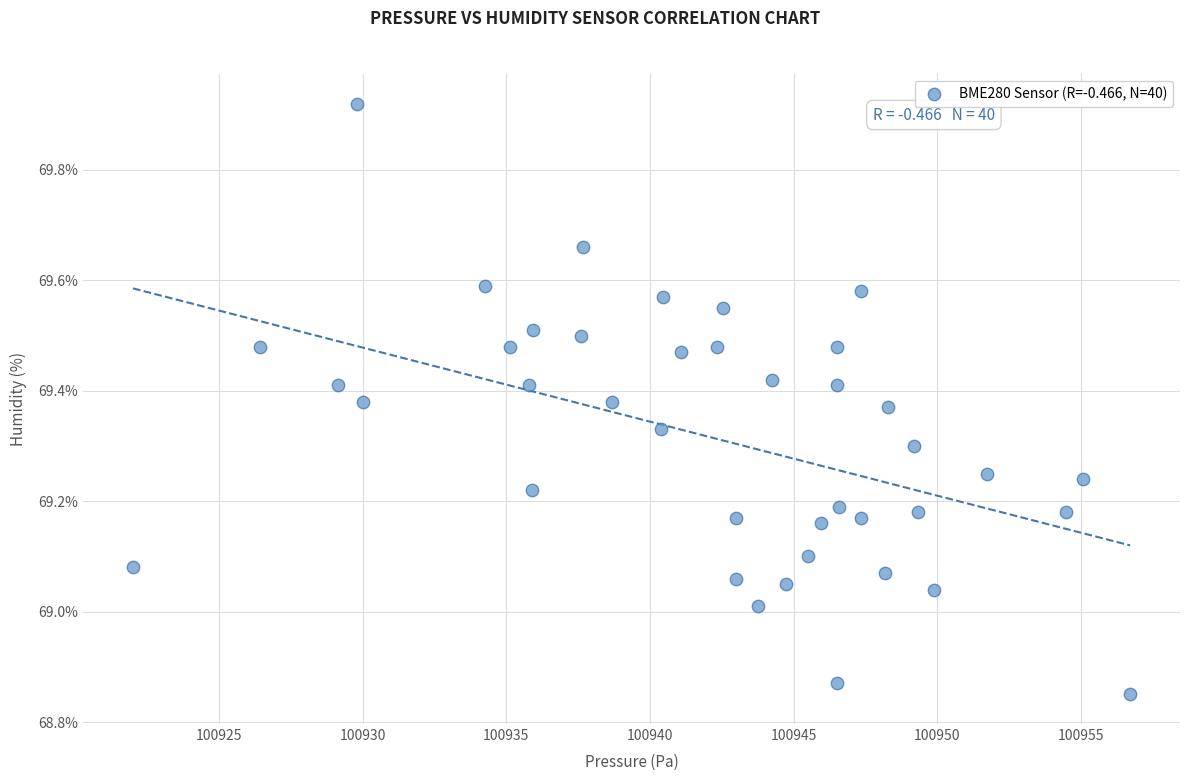

What is the range of X values (max minus min)?

34.7